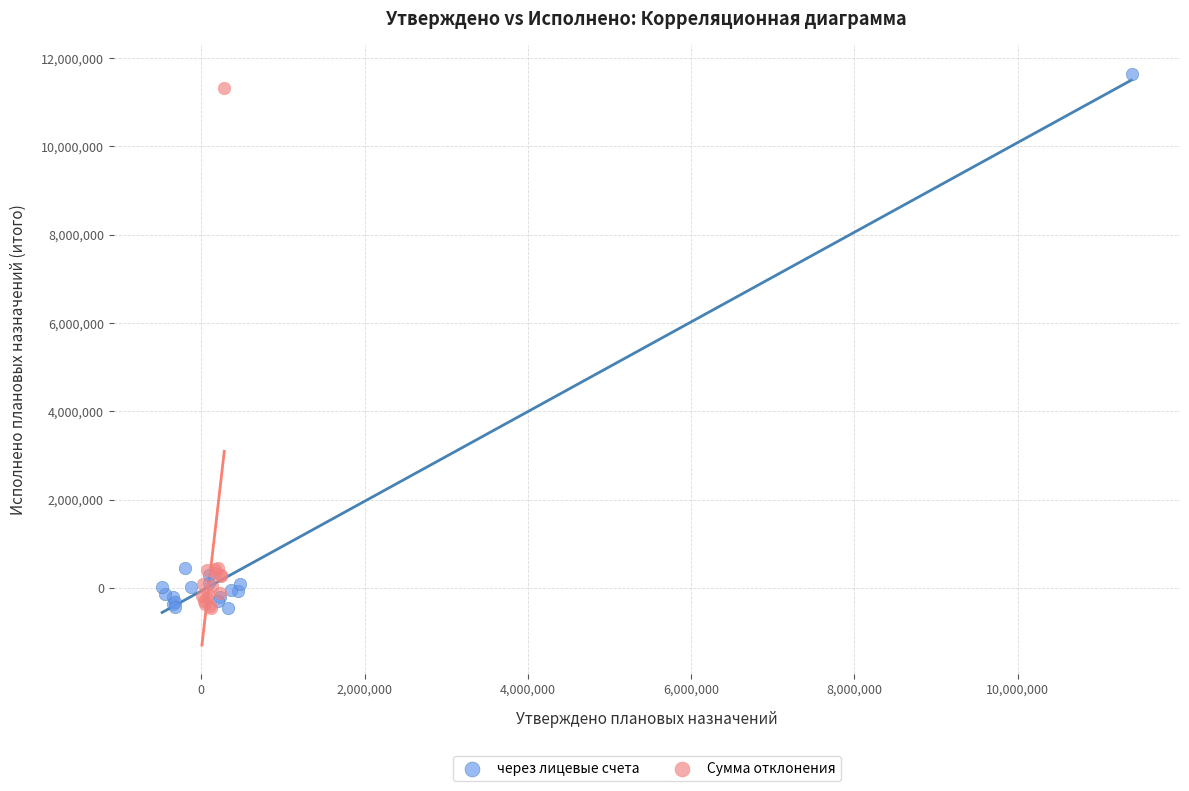

Which series has the widest spread of Y values?

через лицевые счета